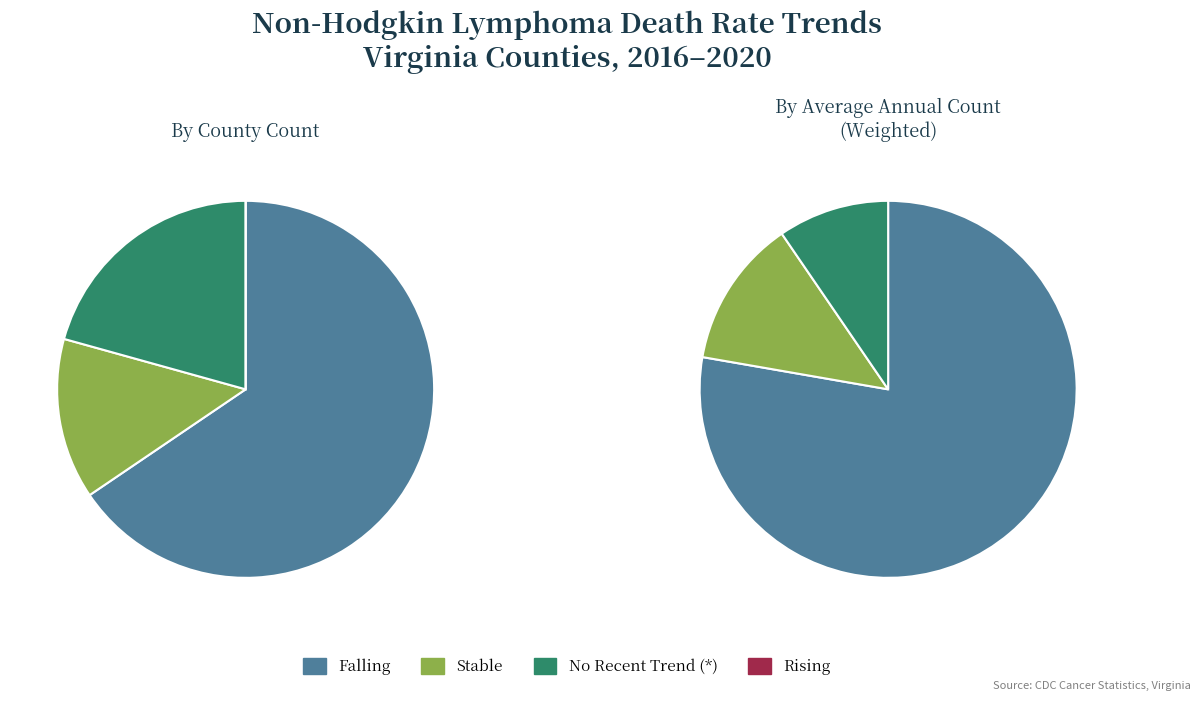

Which slice represents more than half of the pie?

falling